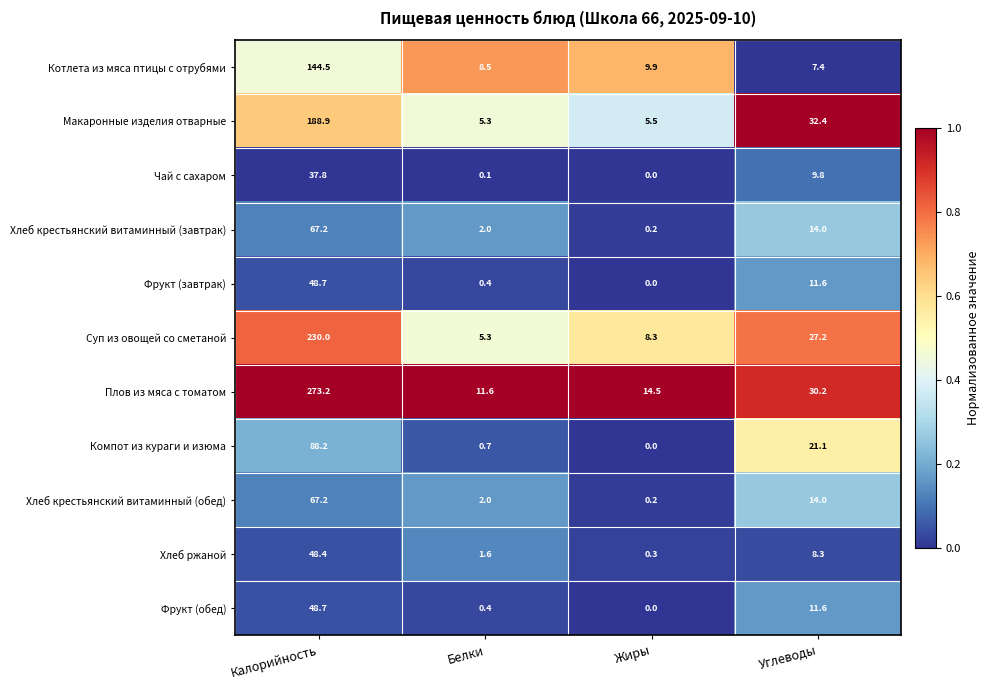

At which category does the chart reach its minimum across all series?

Жиры